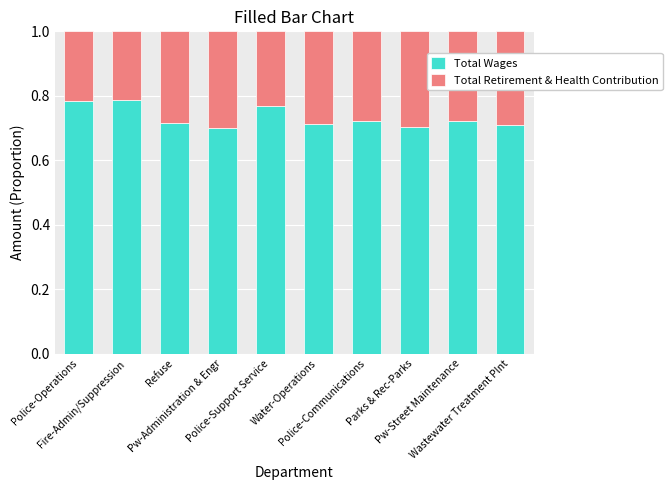

What are all the series names shown in the legend?

Total Wages, Total Retirement & Health Contribution